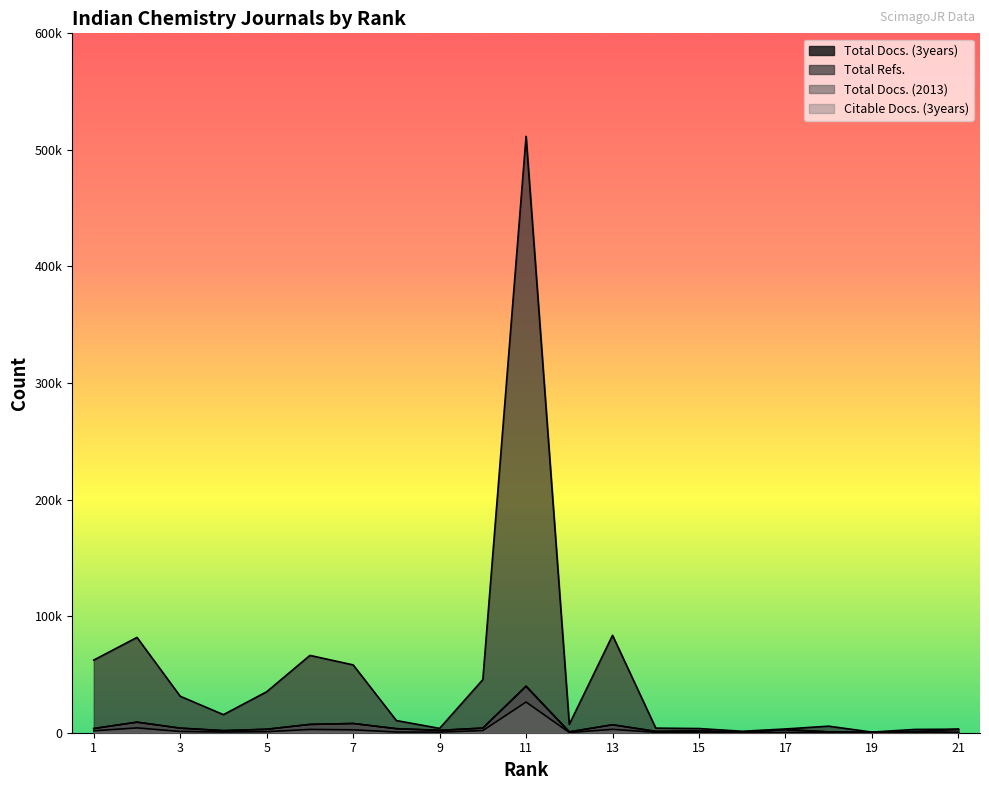

True or false: Total Docs. (2013) and Citable Docs. (3years) cross at least once.

False